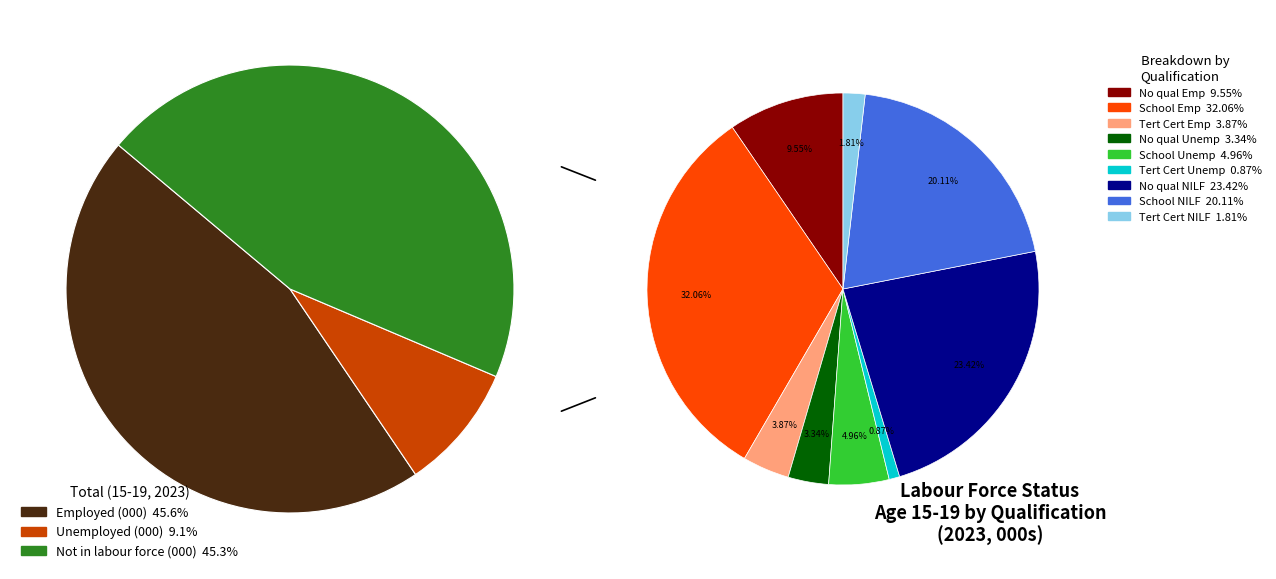

What percentage is NOT represented by 0?

54.4%